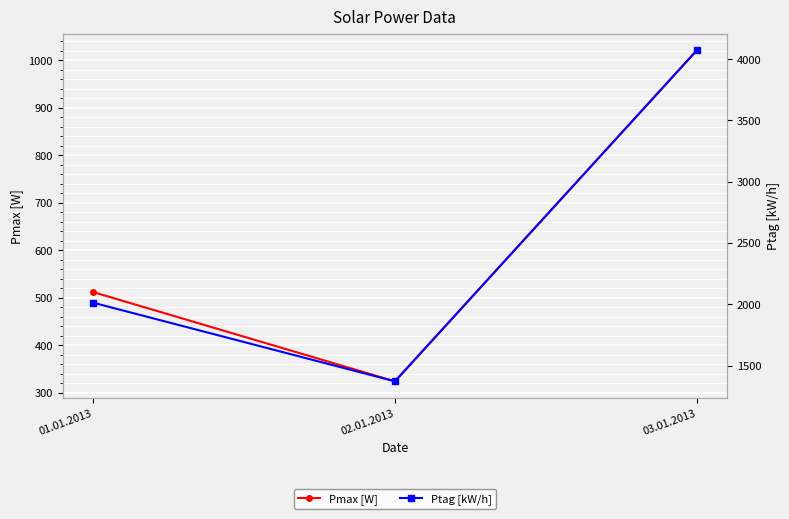

What is the value of the Ptag [kW/h] point at the 3rd from the left?

4073